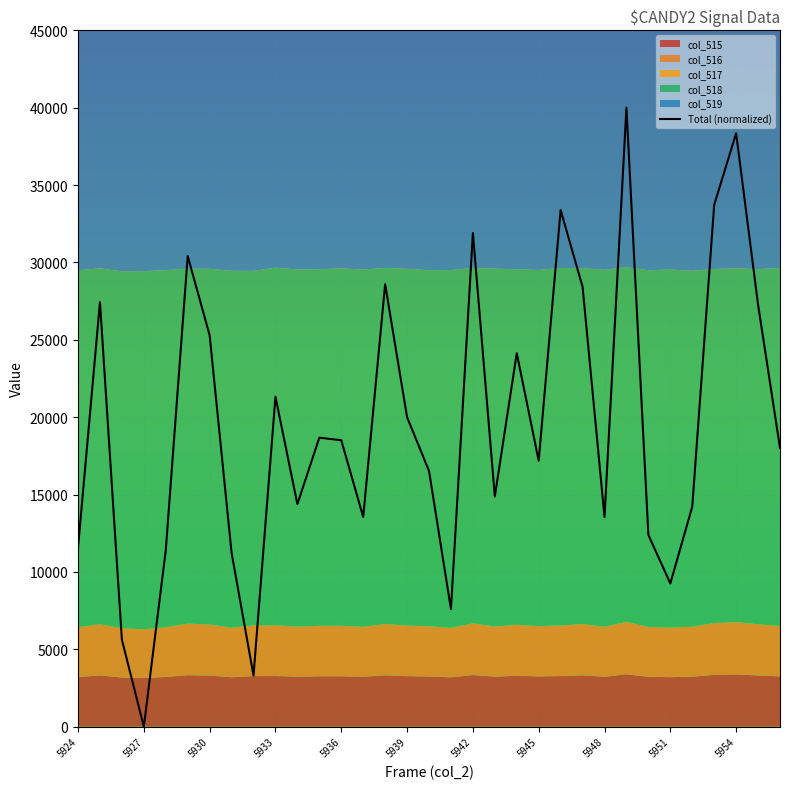

What is the difference between the second highest and second lowest values?

35041.3